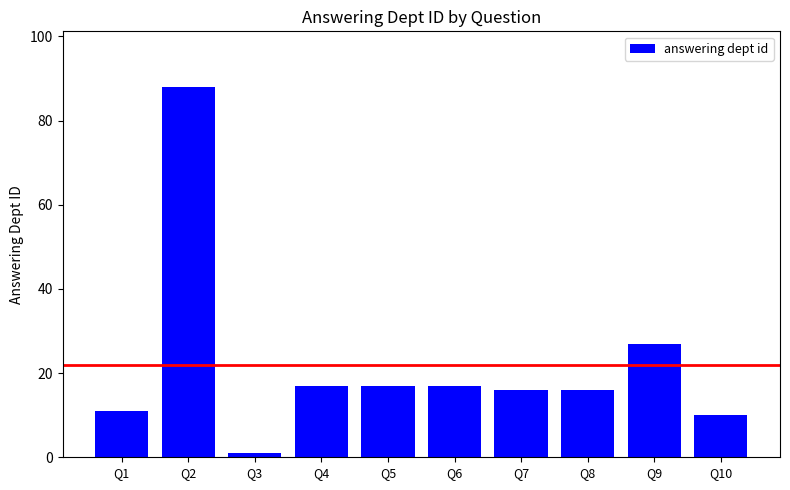

What is the value of the 4th bar from the left?

17